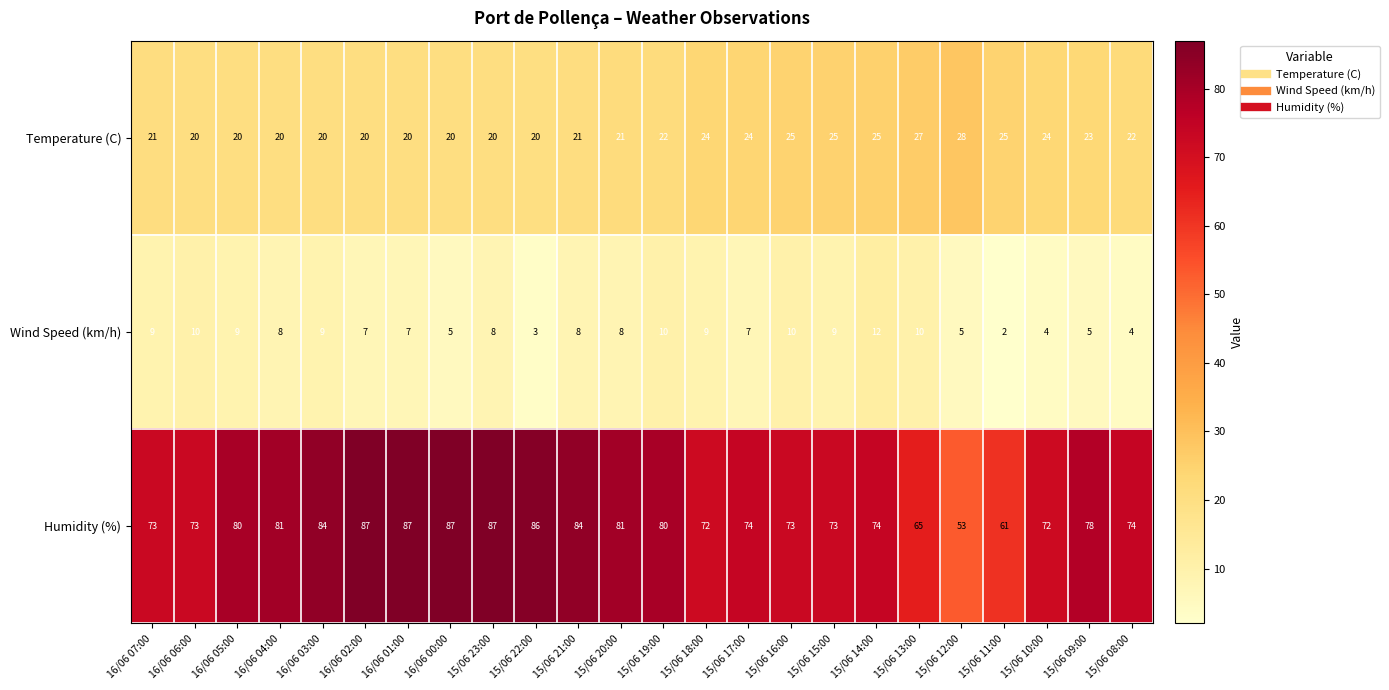

Which series has the largest total across all categories?

Humidity (%)